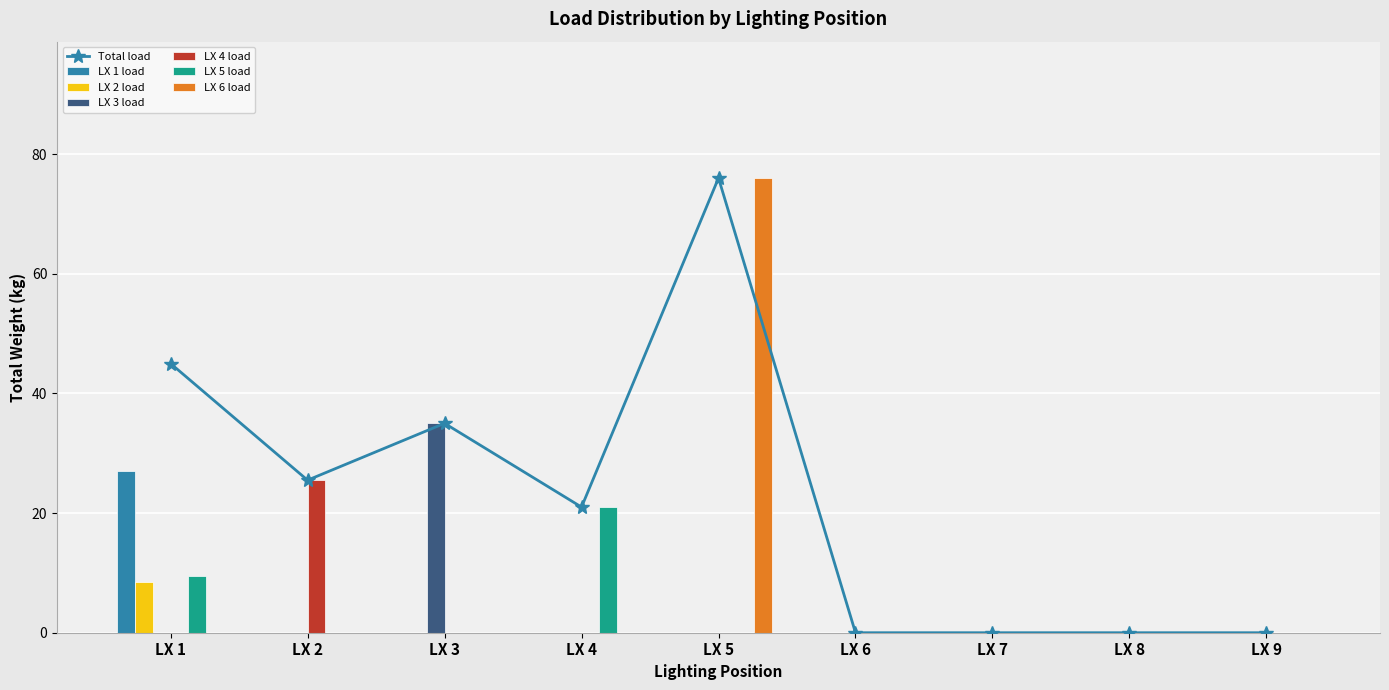

Is it true that LX 2 load equals -3.4 at LX 6?

False